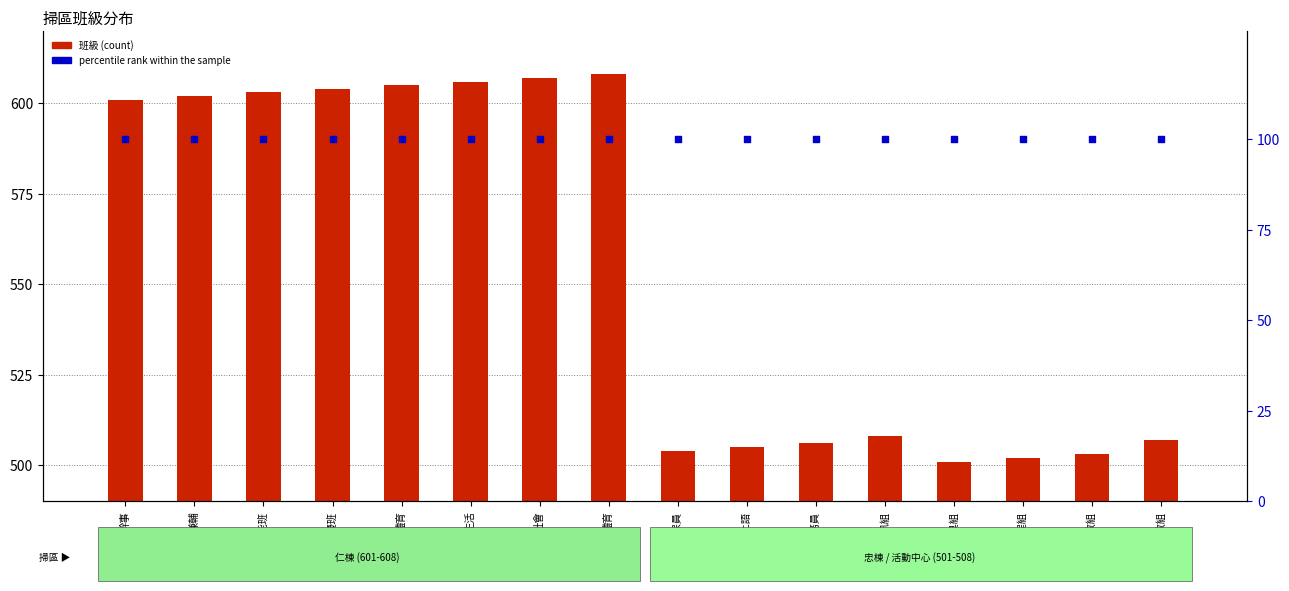

Which series reaches the minimum Y coordinate?

percentile rank within the sample